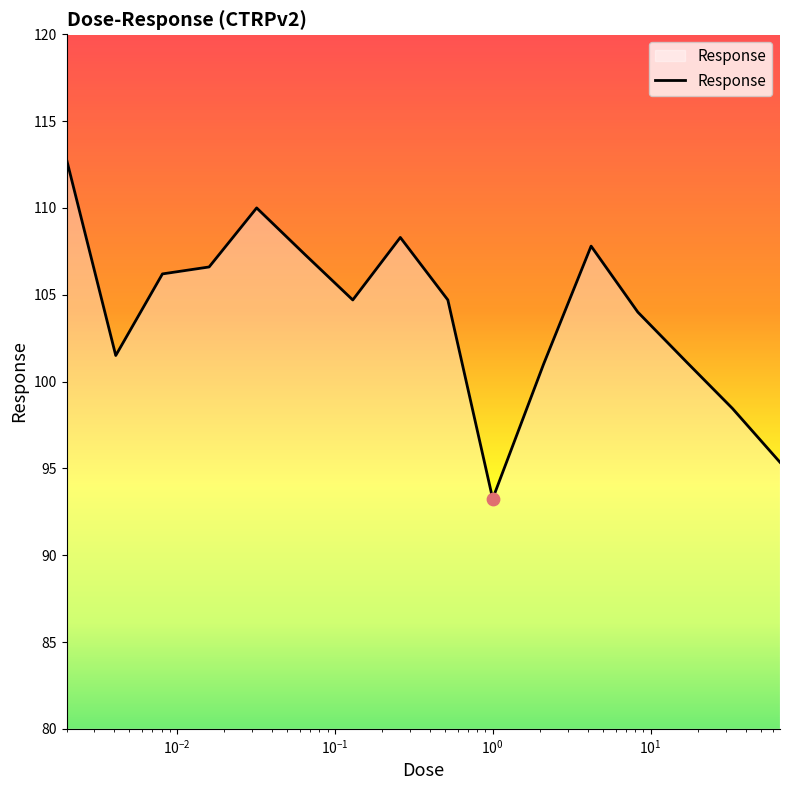

What is the maximum value shown in the chart?

112.8